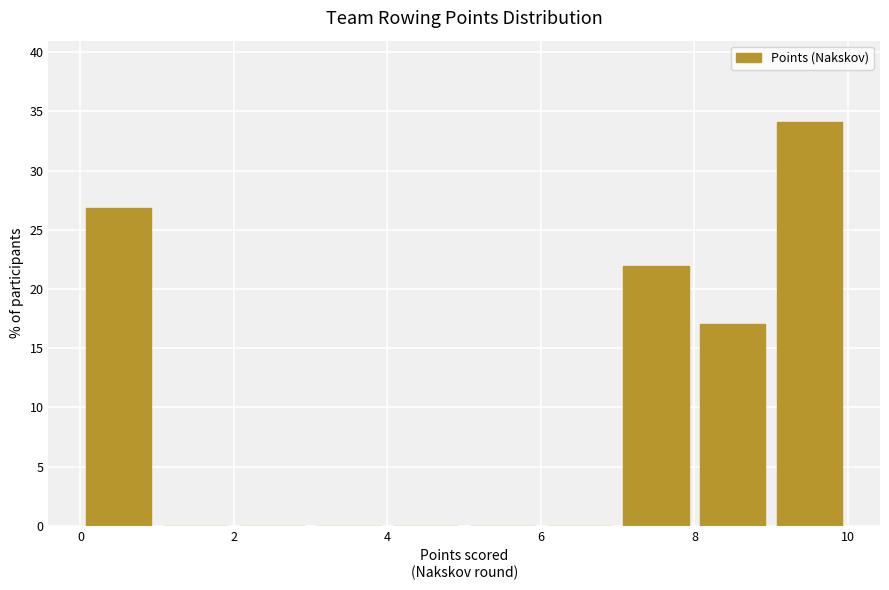

Reading left to right, transcribe this chart: for each bar, give the range it covers on the x-axis and its height. The values are not printed on the chart, so give them approximately, as read against the axis.

0 to 1: 27
1 to 2: 0
2 to 3: 0
3 to 4: 0
4 to 5: 0
5 to 6: 0
6 to 7: 0
7 to 8: 22
8 to 9: 17
9 to 10: 34